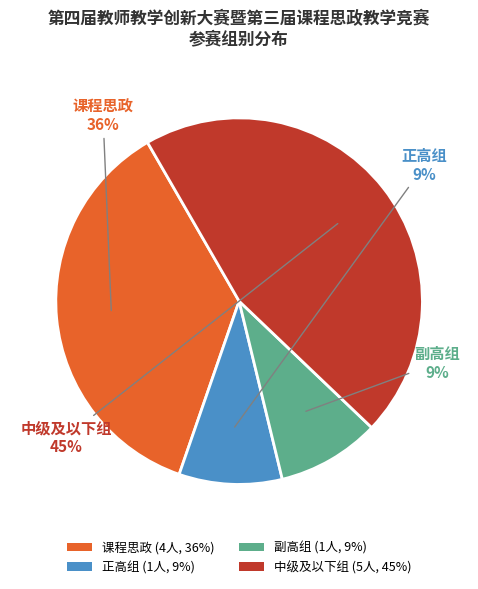

Which has a higher value, 中级及以下组 or 正高组?

中级及以下组